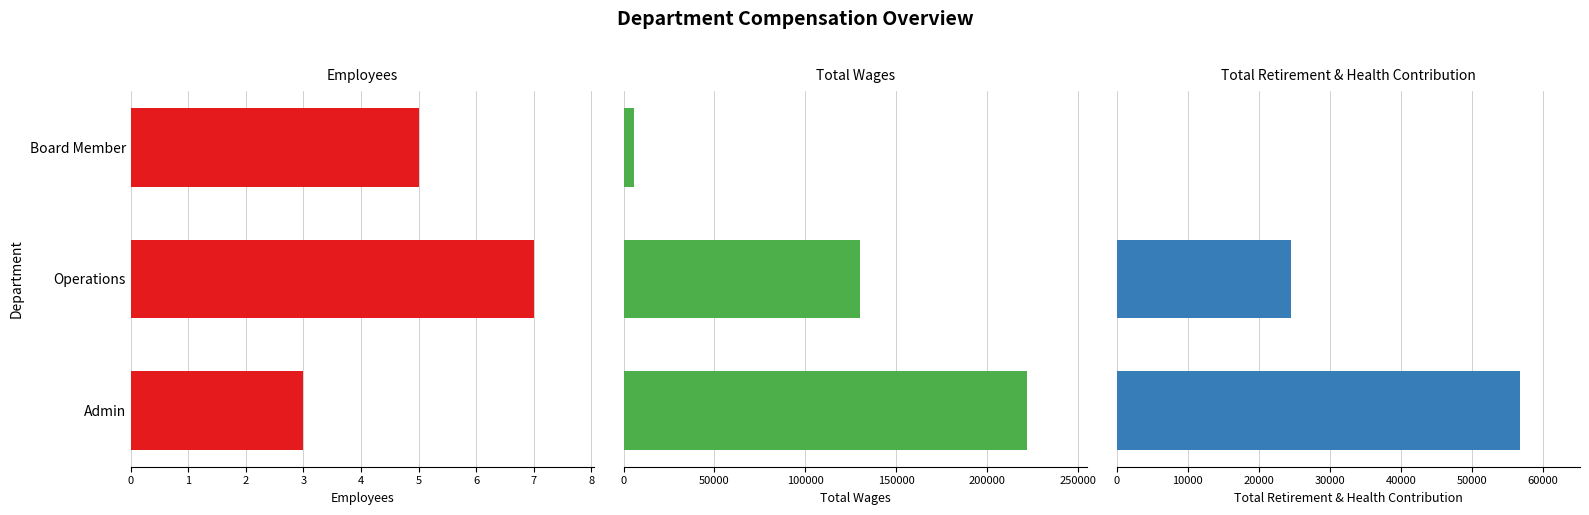

The Total Wages series shows 215559 at Operations. True or false?

False